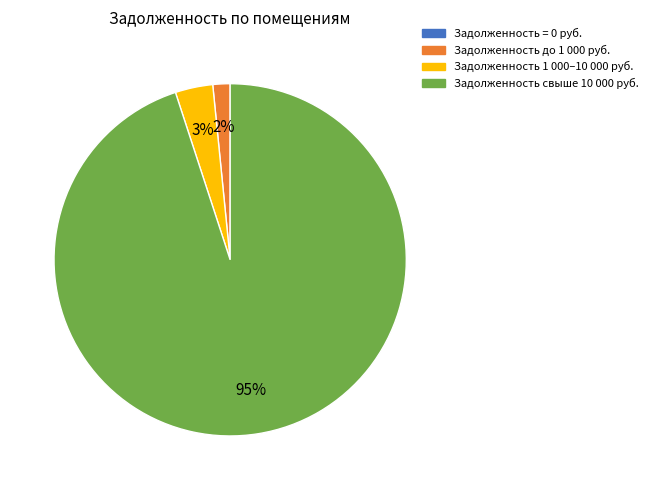

Is there a majority slice in this chart?

Yes